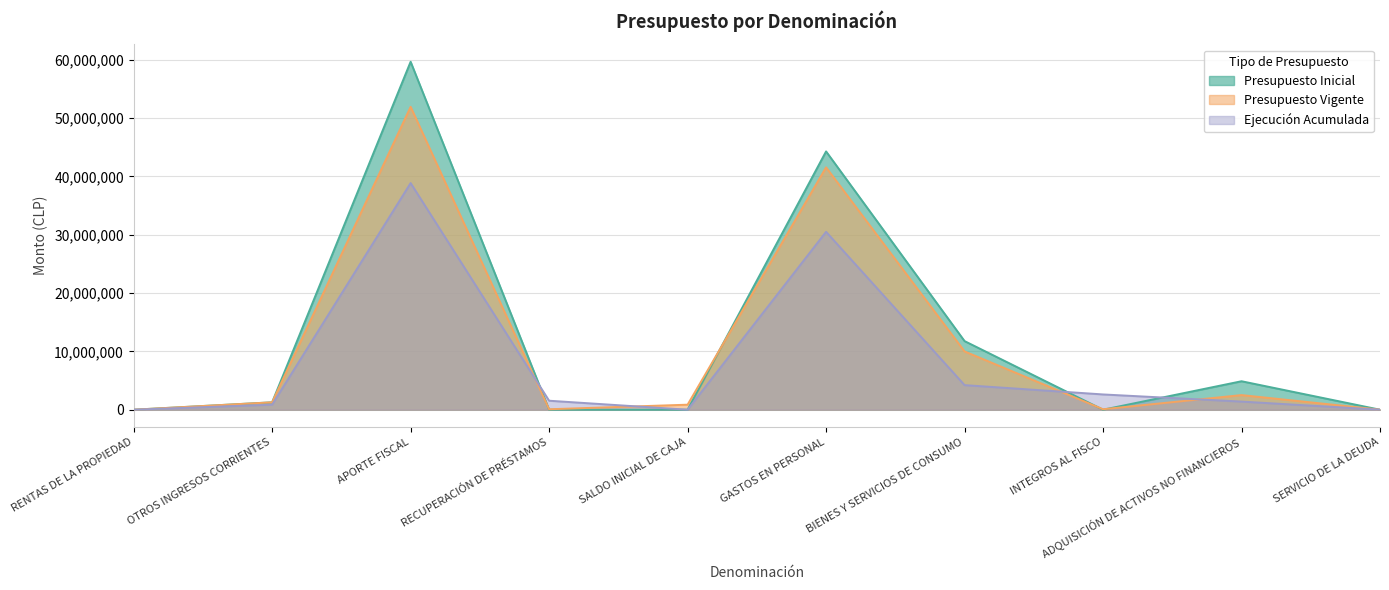

In Presupuesto Inicial, how many points are higher than both neighbors (excluding endpoints)?

3